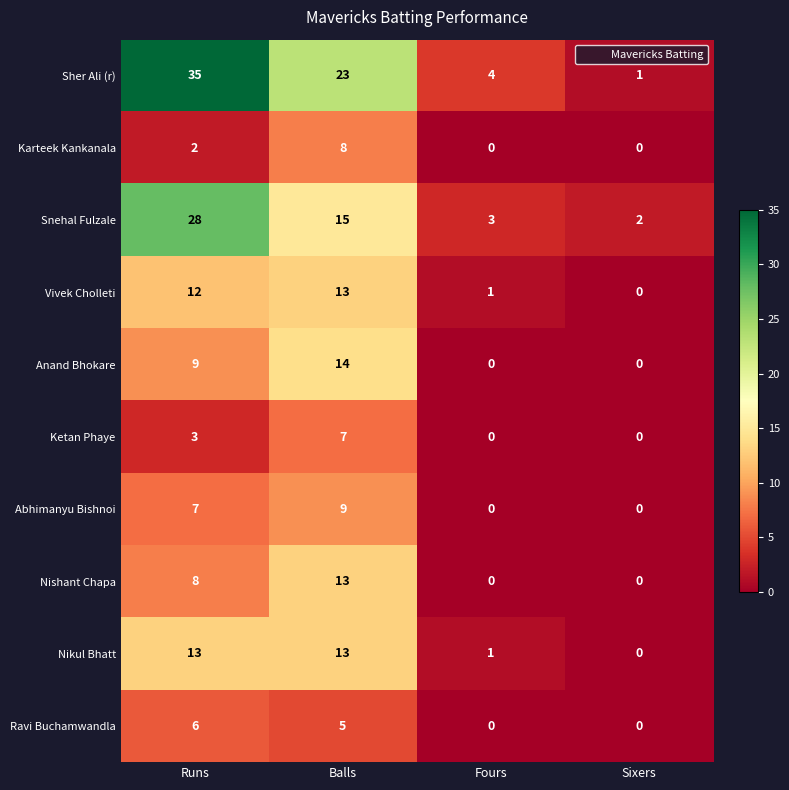

Which category has the highest value across all series?

Runs